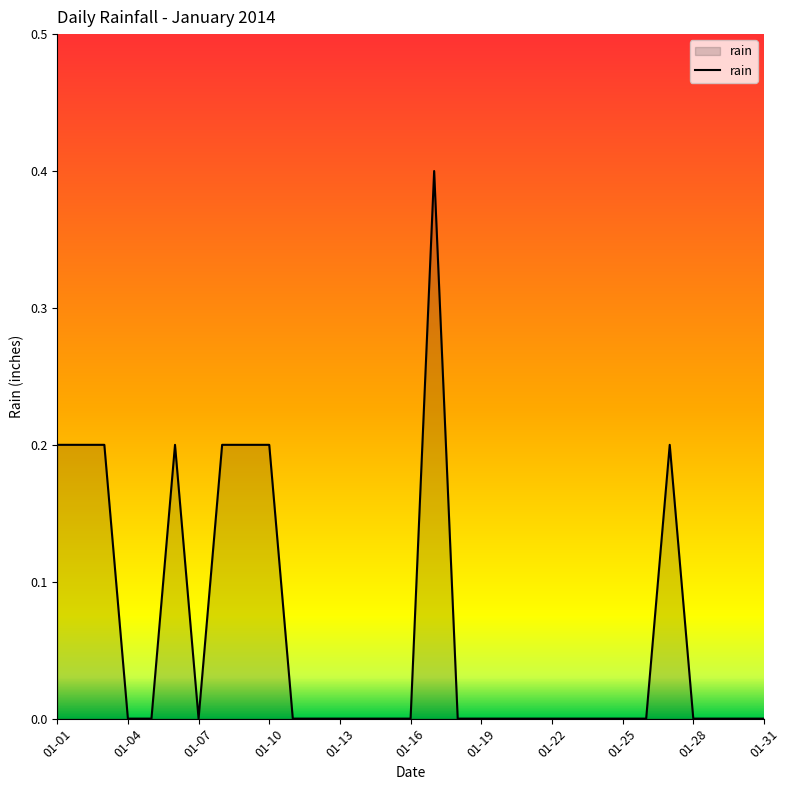

How many lines are shown in the chart?

1